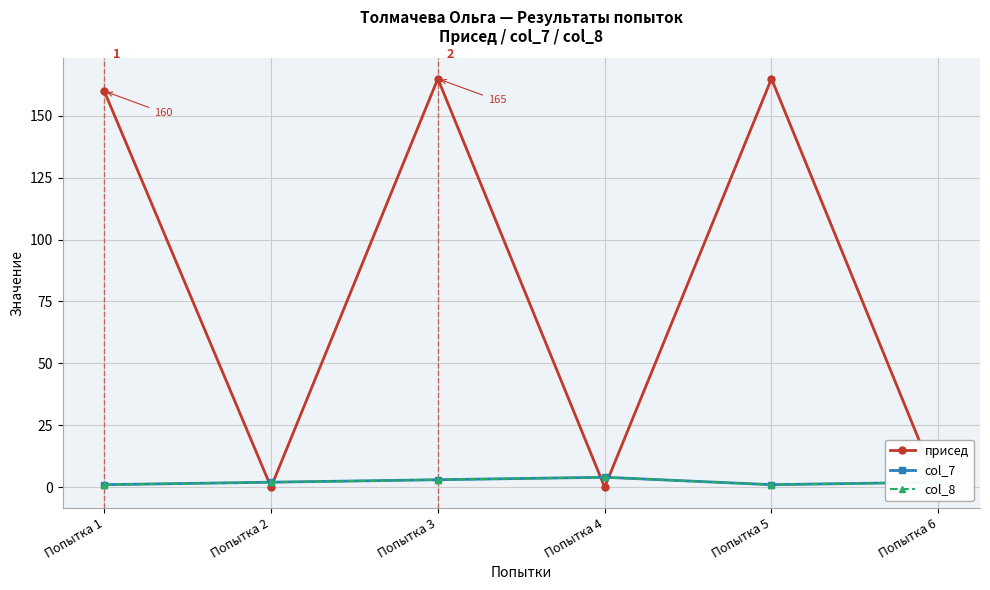

After their last crossing, which series has the higher values: col_8 or присед?

col_8